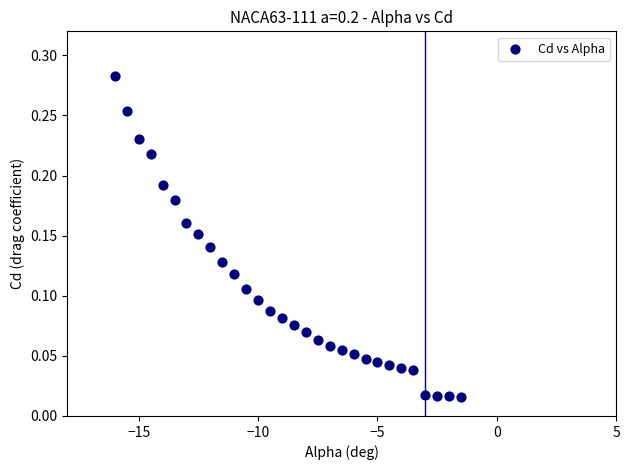

What is the range of X values (max minus min)?

14.5